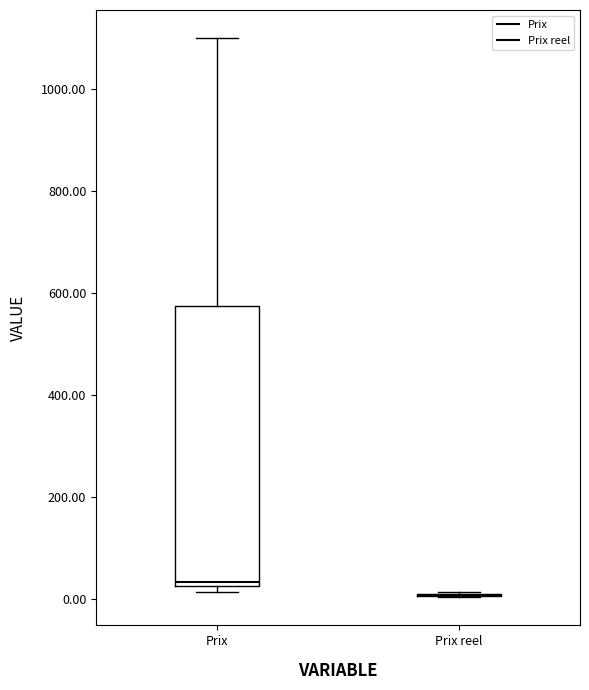

Reading left to right, read every box against the y-axis: the position of its median line, the range the box covers, and the ends of its whiskers. The values are not printed on the chart, so give them approximately, as read against the axis.

Prix: median 40, box 20 to 580, whiskers 20 (just below the box's lower edge) to 1100
Prix reel: box collapsed to a line at 0, whiskers 0 to 20